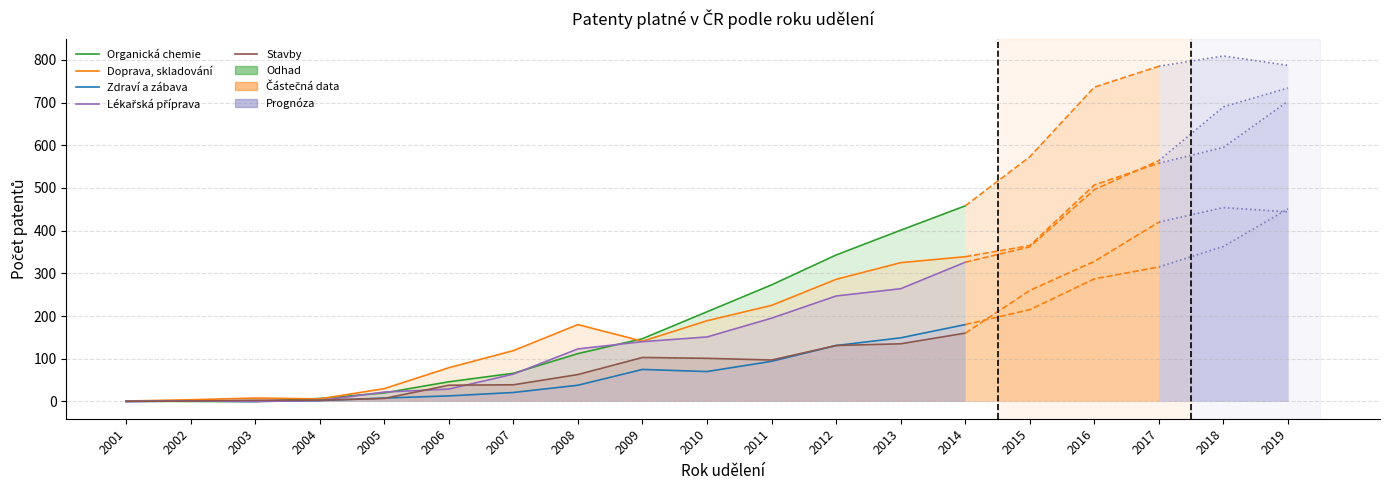

List the series in order of their peak value, lowest first.

Stavby, Zdraví a zábava, Lékařská příprava, Doprava, skladování, Organická chemie